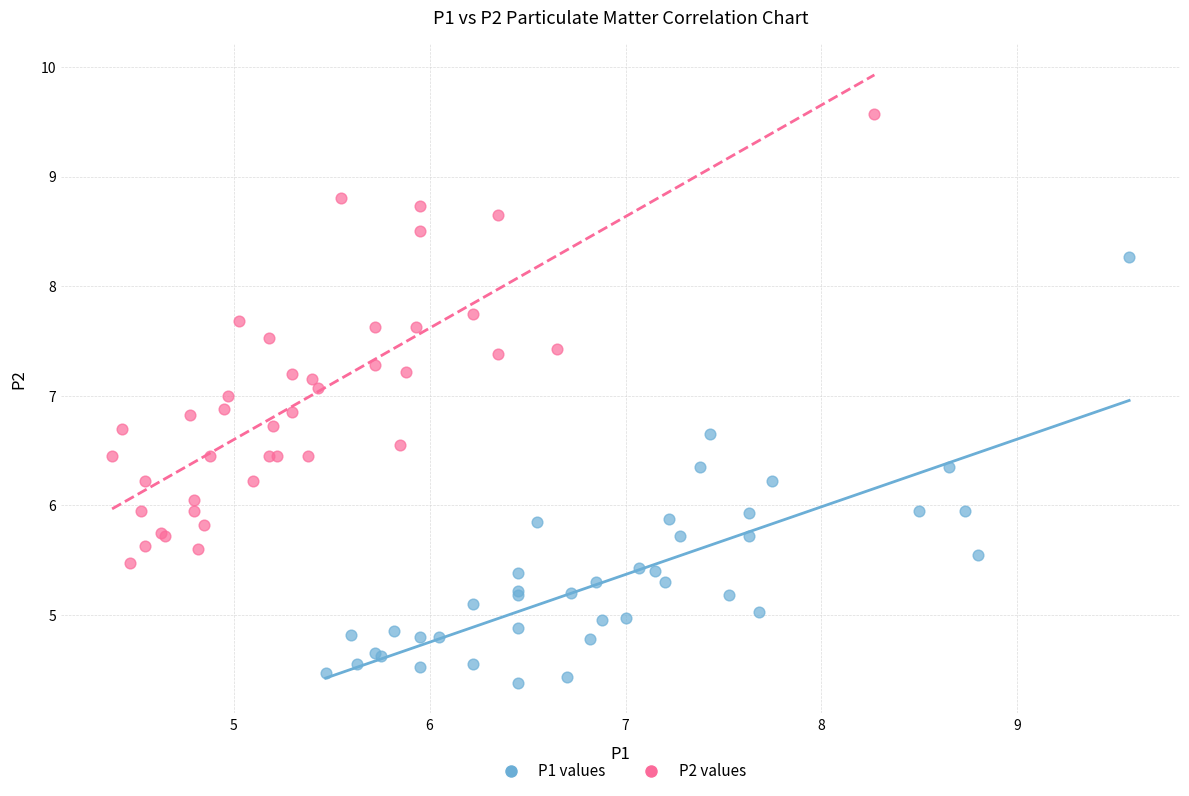

Which series contains the highest Y value?

P2 values